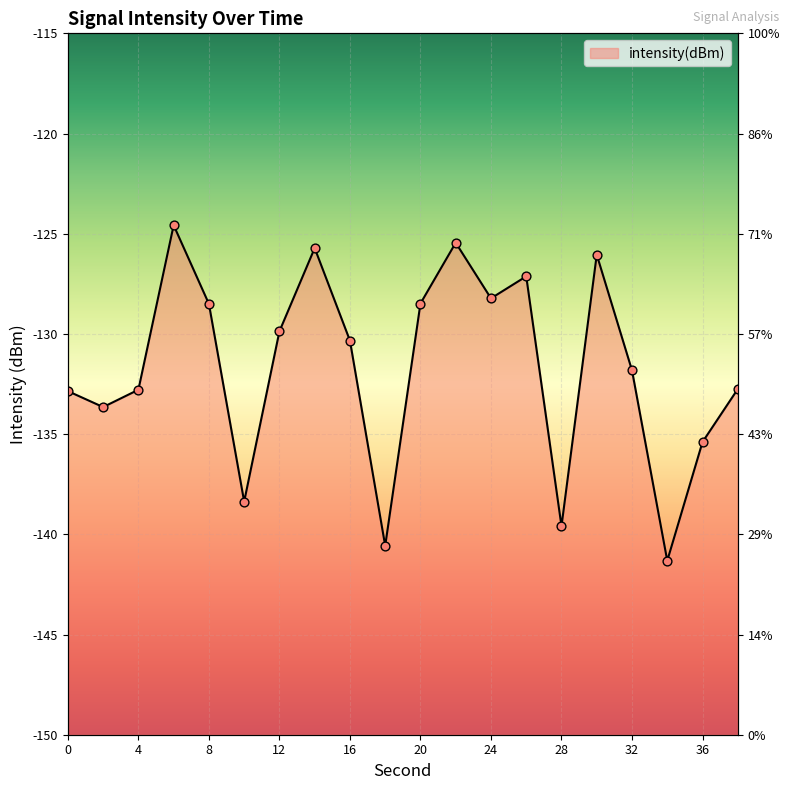

What is the change in value from 14 to 28?

-13.9